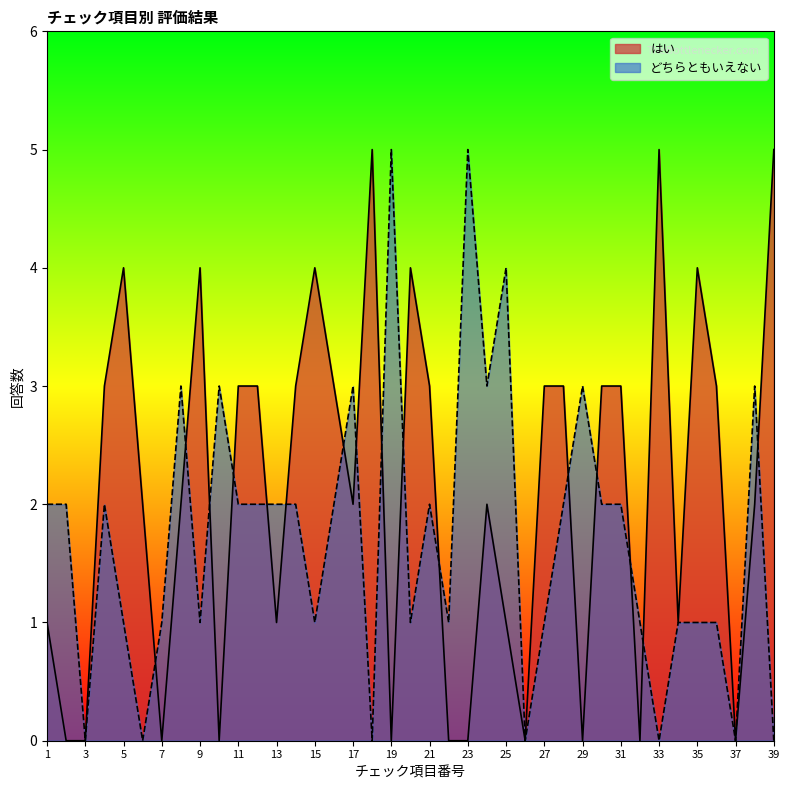

Rank the series at 30 from lowest to highest value.

どちらともいえない, はい